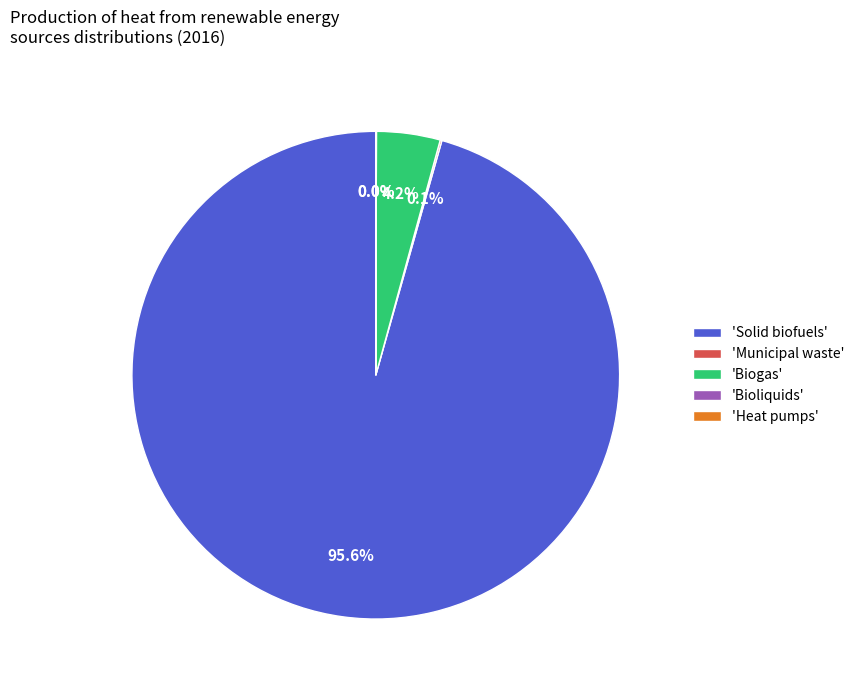

Is 'Solid biofuels' the majority of the pie?

Yes